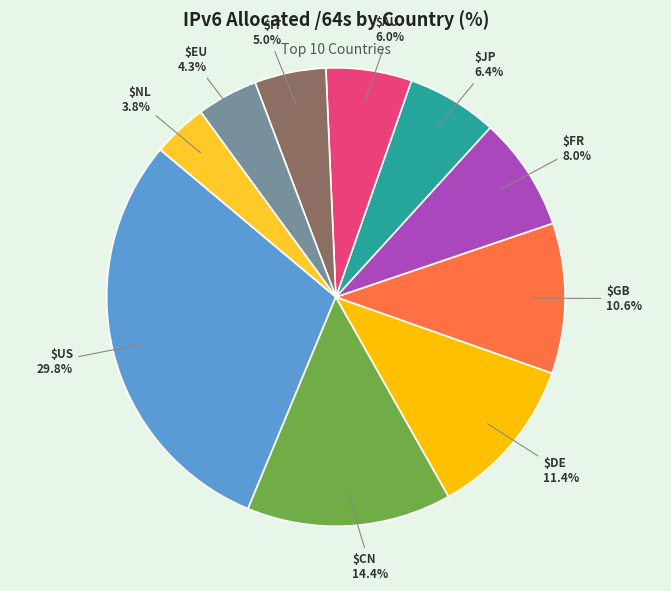

Is there a majority slice in this chart?

No